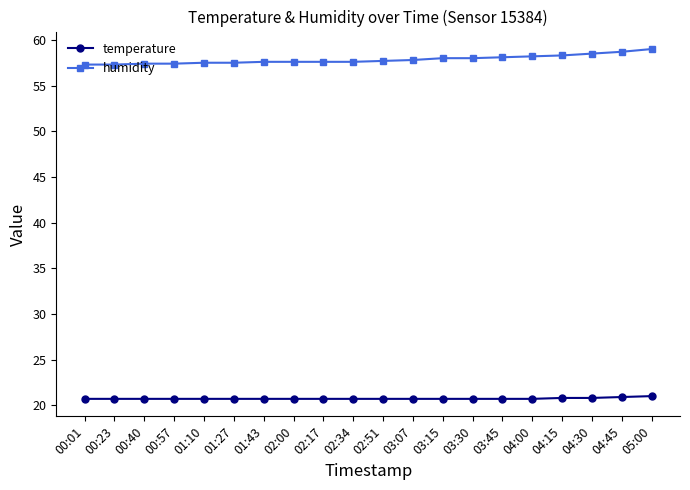

What is the minimum value for humidity?

57.3